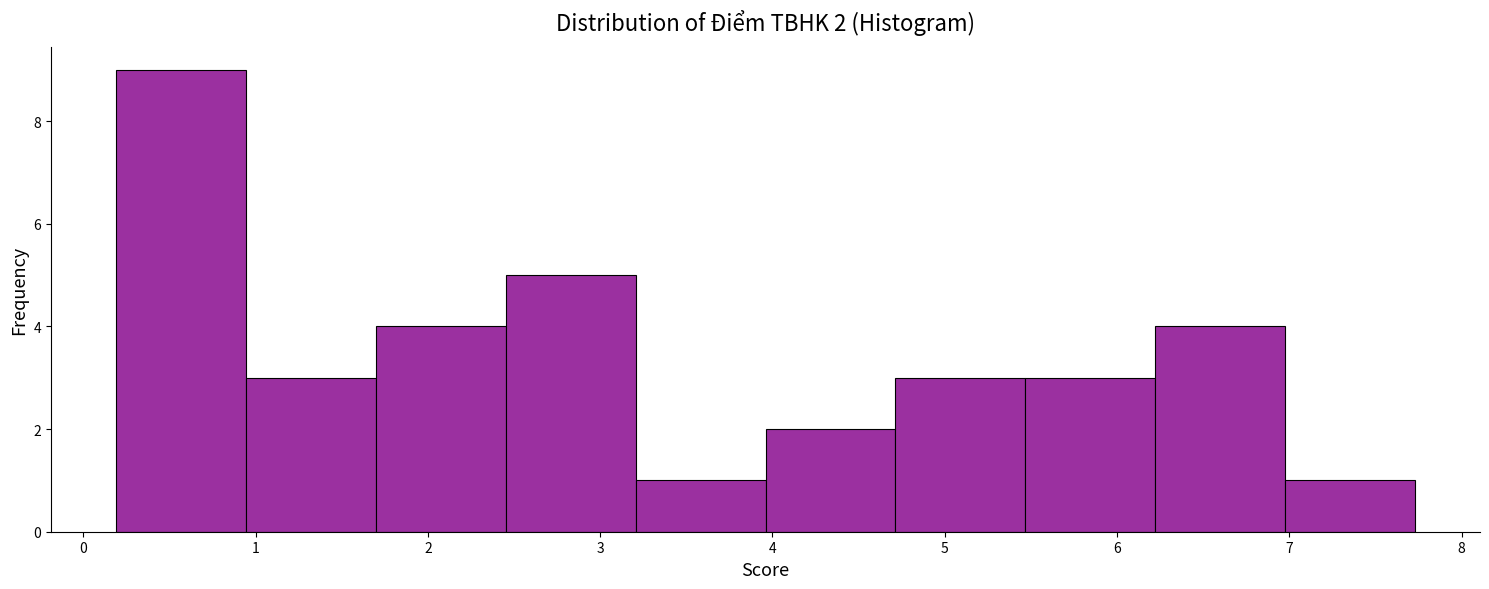

Which range on the x-axis has the tallest bar?

0.2 to 0.9